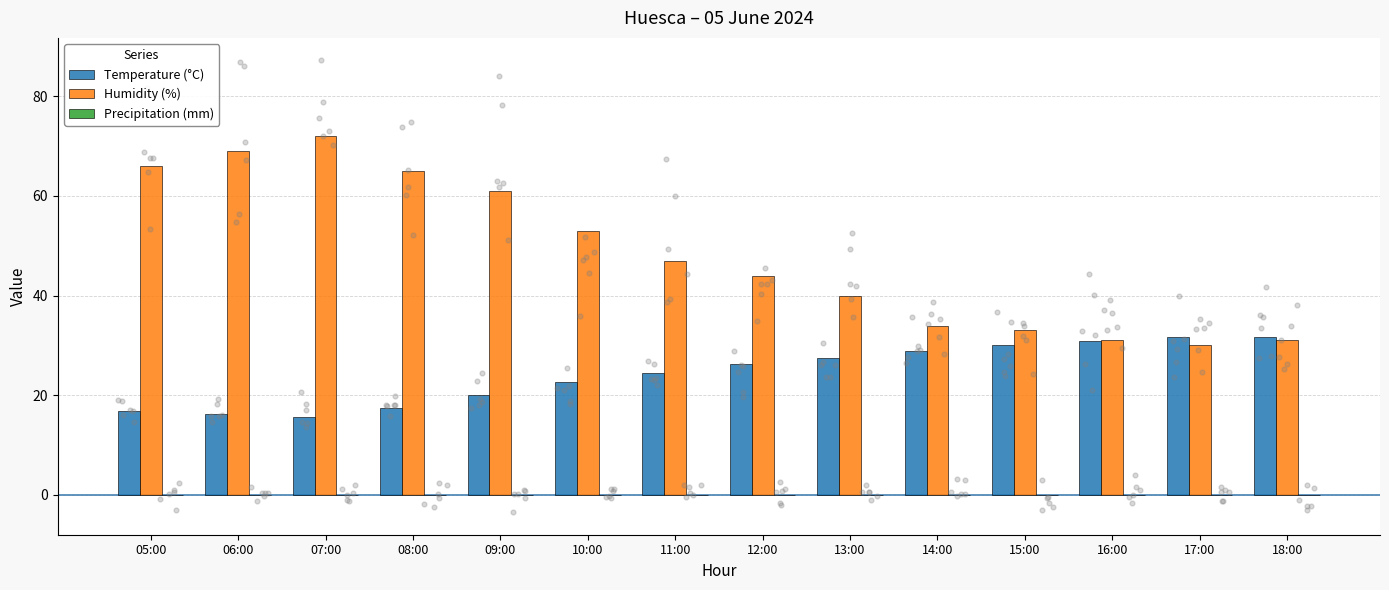

Which series has the largest Y range (max minus min)?

Humidity (%)